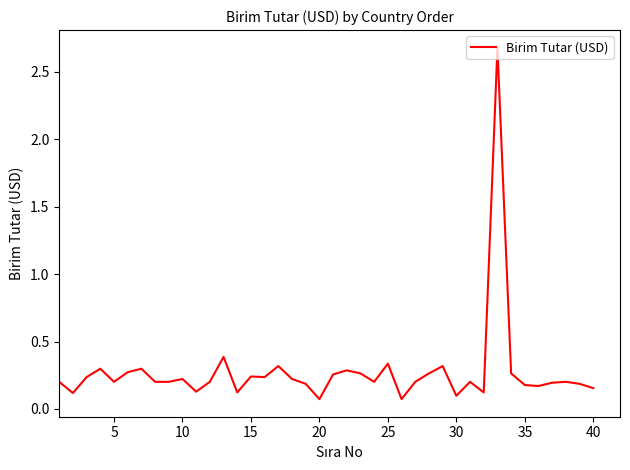

What is the difference between the maximum and minimum values?

2.6